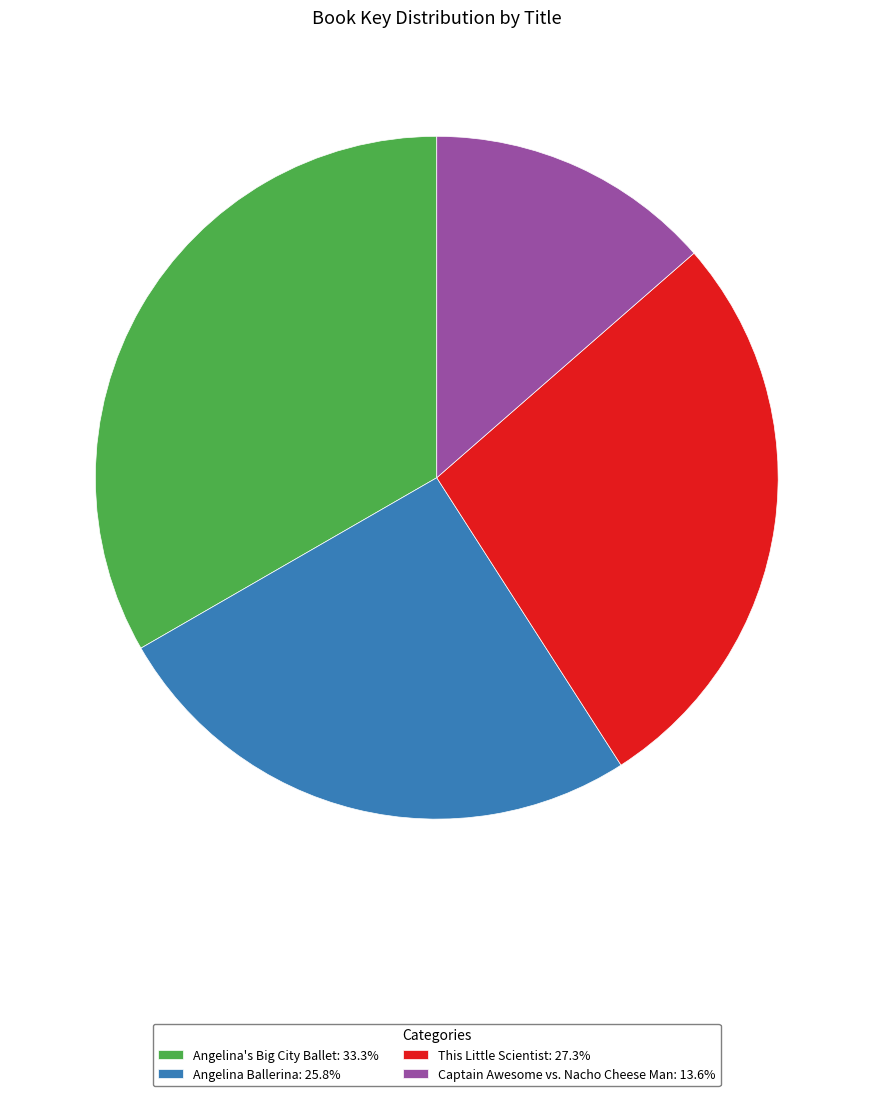

Which slice is the smallest?

Captain Awesome vs. Nacho Cheese Man